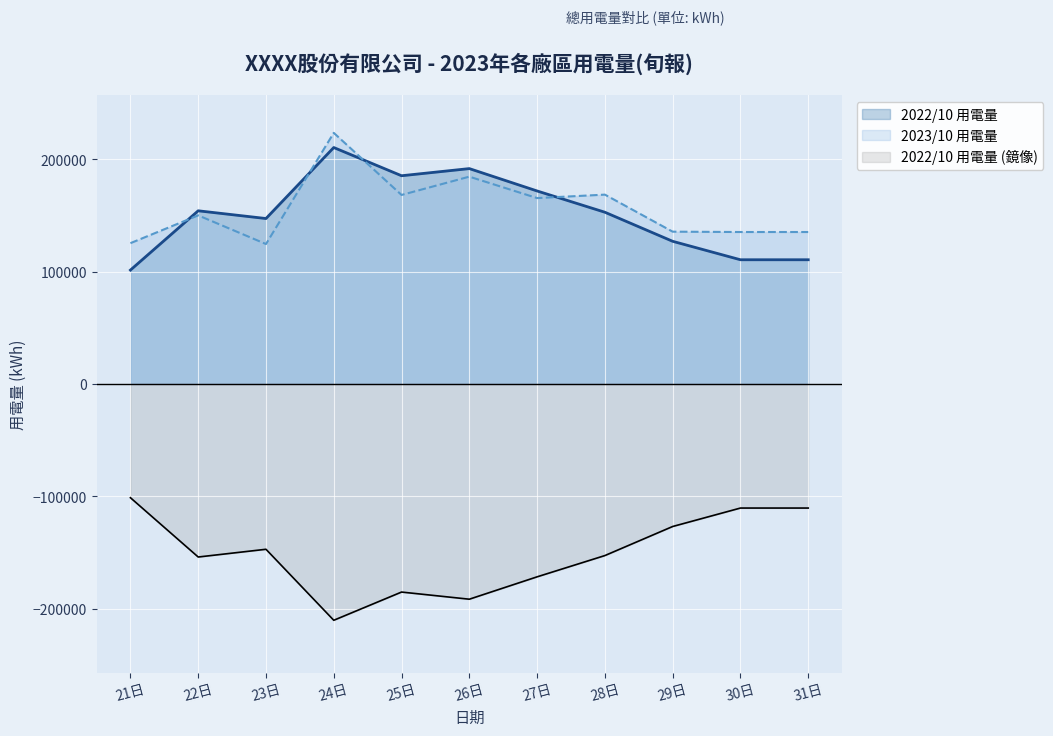

Where do 2023/10 用電量 and 2022/10 用電量 first cross each other?

21日 and 22日